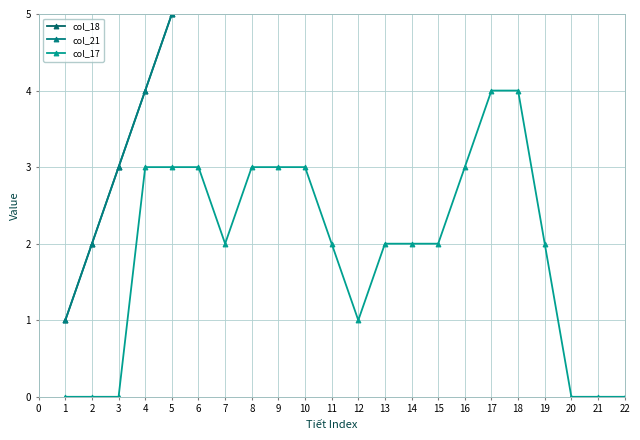

True or false: col_21 and col_18 intersect in this chart.

False